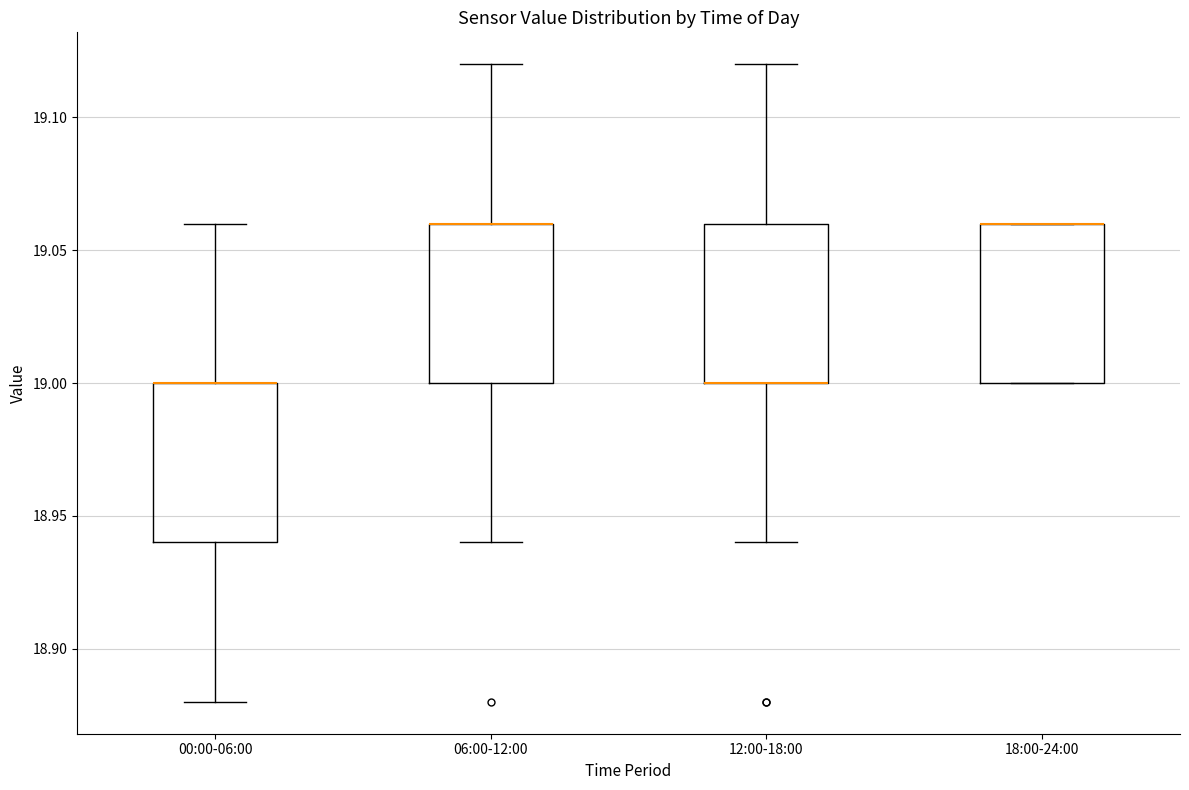

Where is the lower edge of the box for 18:00-24:00 on the y-axis? The values are not printed on the chart, so give them approximately, as read against the axis.

19.00